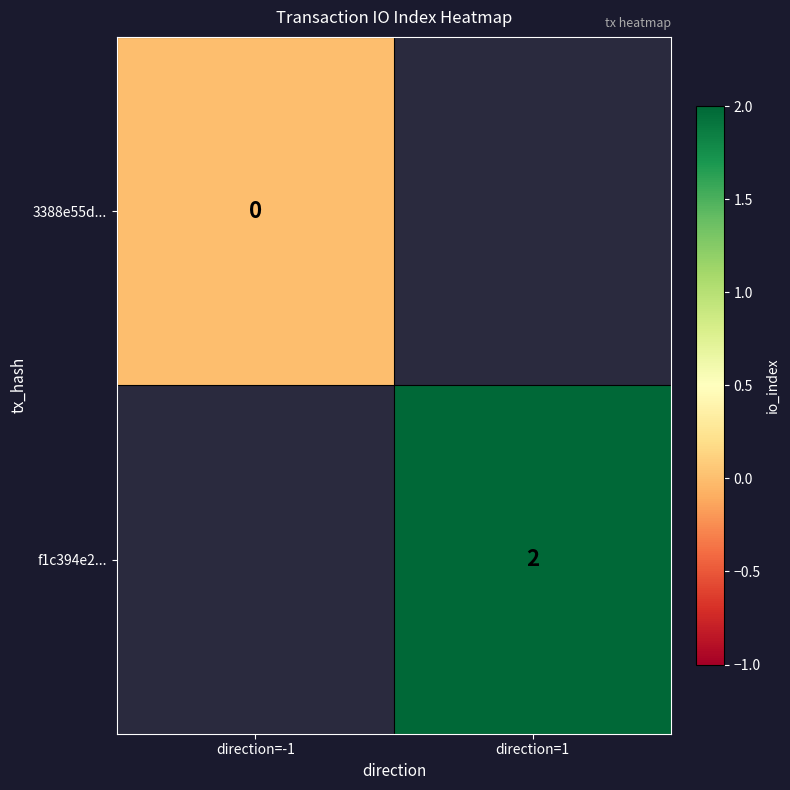

The f1c394e2... series shows 2 at direction=1. True or false?

True